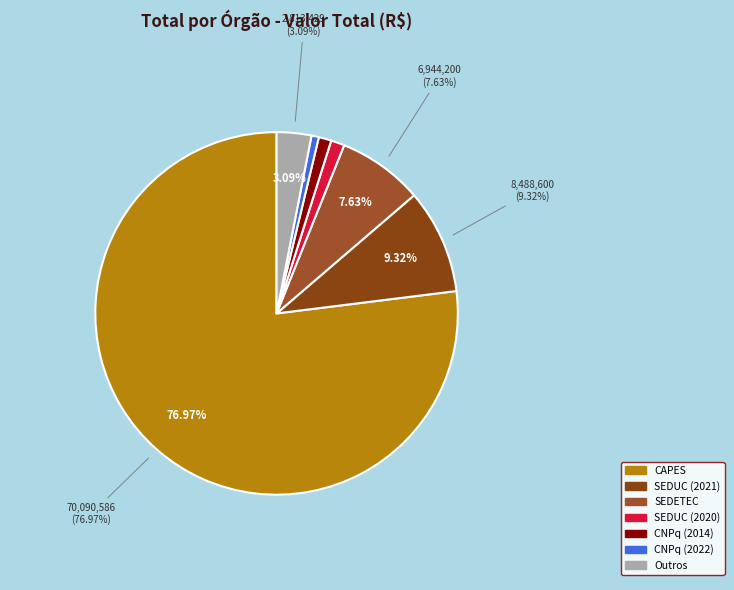

True or false: SSP/NAPS accounts for 0% of the total.

True